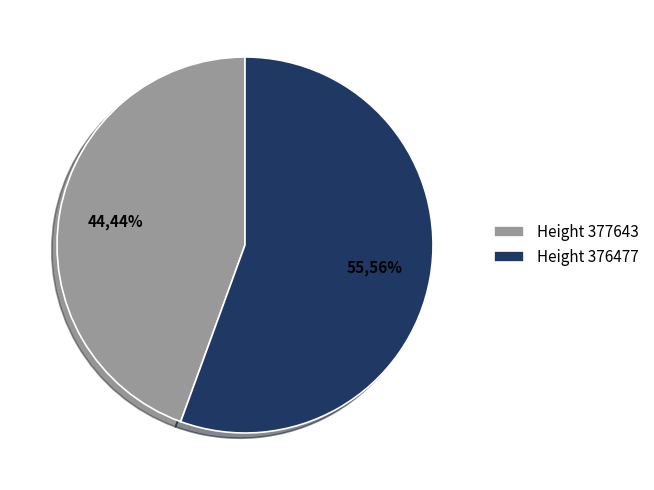

To the nearest percent, what percentage of the pie is Height 377643?

44%